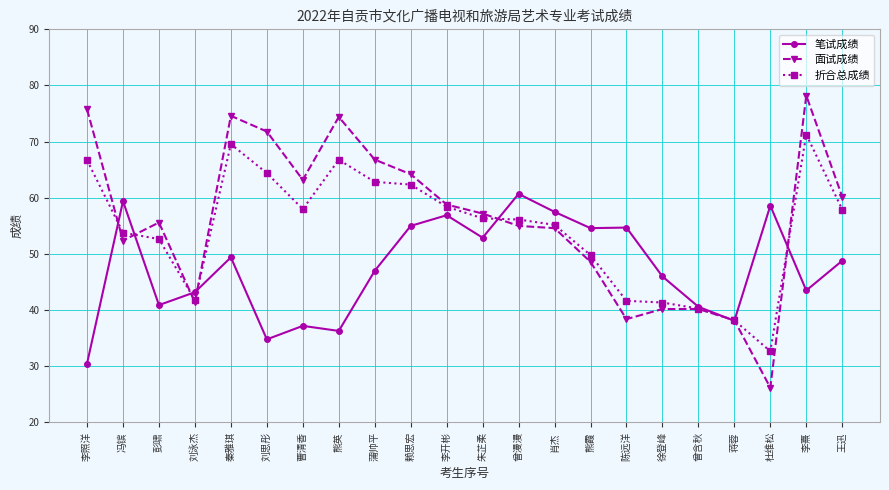

How many series are shown in this chart?

3